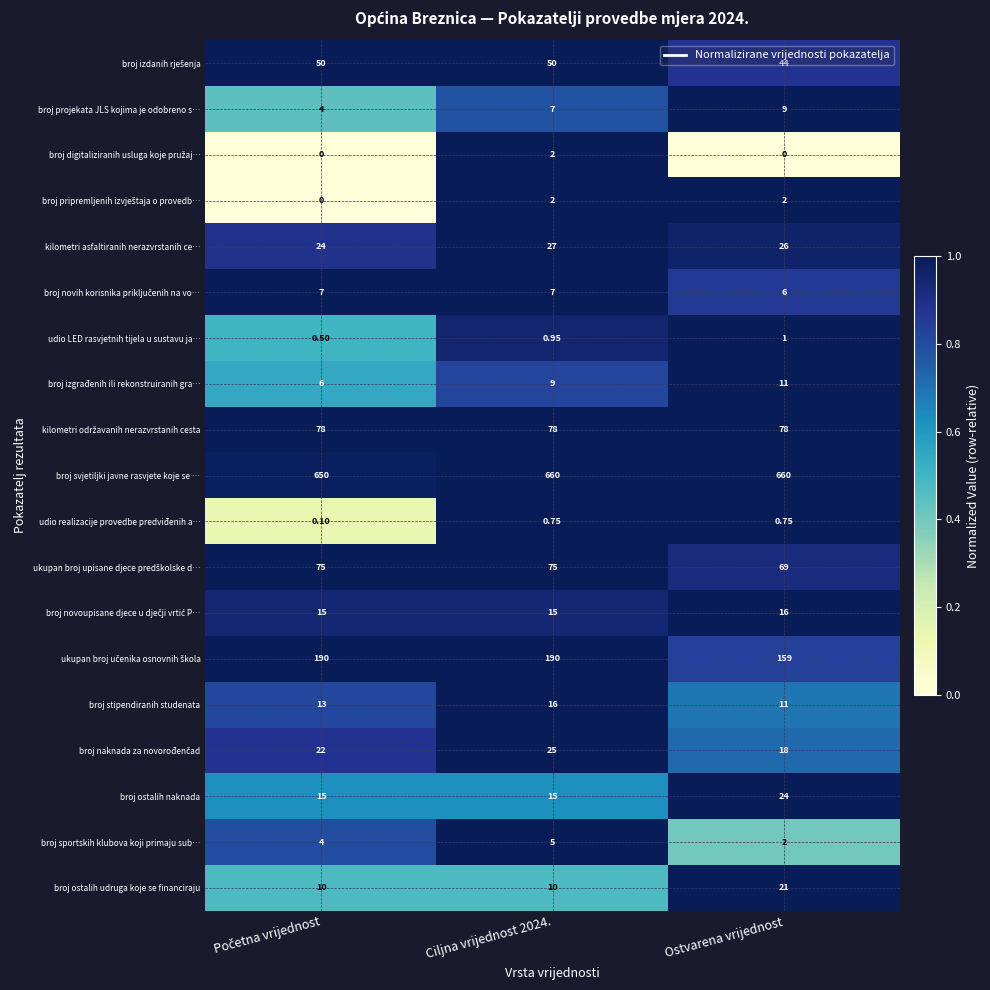

Which series has the largest total across all categories?

broj svjetiljki javne rasvjete koje se …